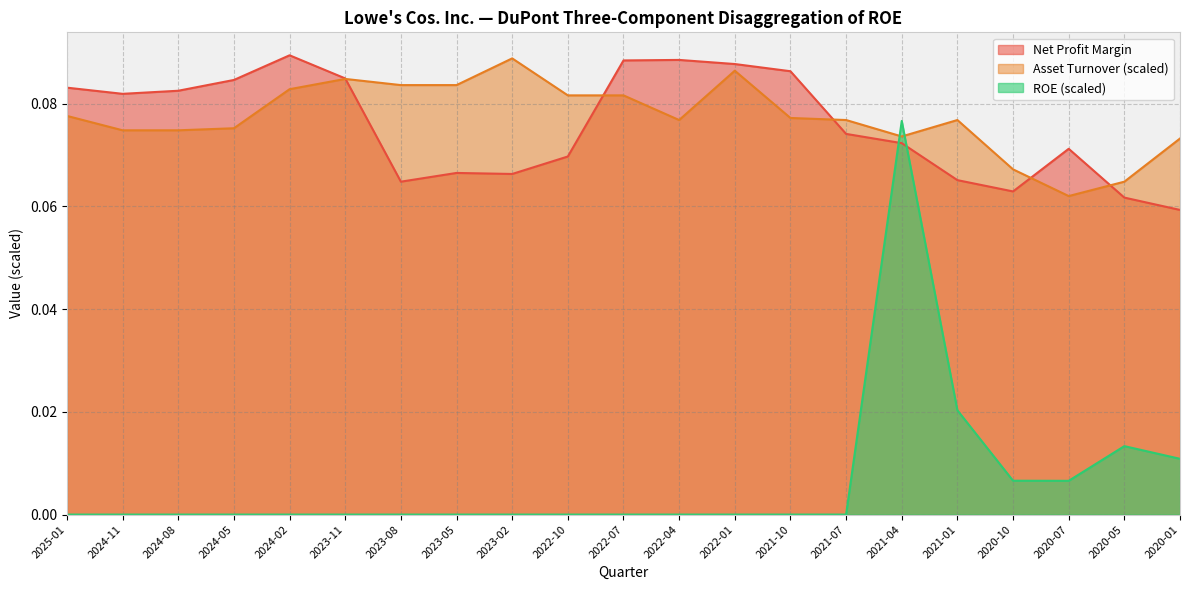

Reading left to right, extract all data points from this chart.

Net Profit Margin: 2025-01=0.1	2024-11=0.1	2024-08=0.1	2024-05=0.1	2024-02=0.1	2023-11=0.1	2023-08=0.1	2023-05=0.1	2023-02=0.1	2022-10=0.1	2022-07=0.1	2022-04=0.1	2022-01=0.1	2021-10=0.1	2021-07=0.1	2021-04=0.1	2021-01=0.1	2020-10=0.1	2020-07=0.1	2020-05=0.1	2020-01=0.1
Asset Turnover: 2025-01=0.1	2024-11=0.1	2024-08=0.1	2024-05=0.1	2024-02=0.1	2023-11=0.1	2023-08=0.1	2023-05=0.1	2023-02=0.1	2022-10=0.1	2022-07=0.1	2022-04=0.1	2022-01=0.1	2021-10=0.1	2021-07=0.1	2021-04=0.1	2021-01=0.1	2020-10=0.1	2020-07=0.1	2020-05=0.1	2020-01=0.1
ROE: 2025-01=0.0	2024-11=0.0	2024-08=0.0	2024-05=0.0	2024-02=0.0	2023-11=0.0	2023-08=0.0	2023-05=0.0	2023-02=0.0	2022-10=0.0	2022-07=0.0	2022-04=0.0	2022-01=0.0	2021-10=0.0	2021-07=0.0	2021-04=0.1	2021-01=0.0	2020-10=0.0	2020-07=0.0	2020-05=0.0	2020-01=0.0